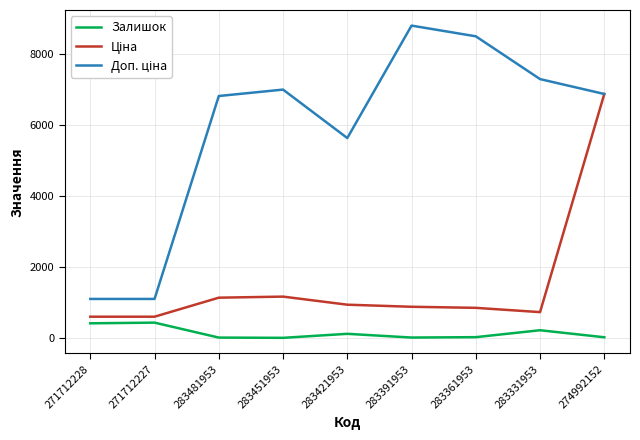

Is it true that Залишок equals 219.0 at 283331953?

True